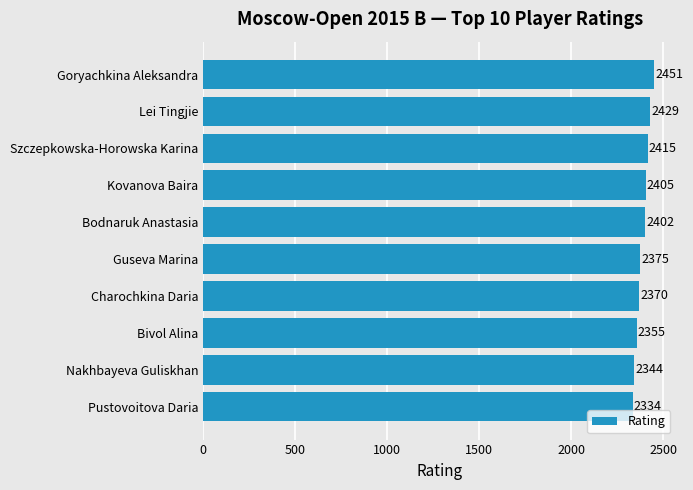

At which label is the value closest to 2392?

Bodnaruk Anastasia